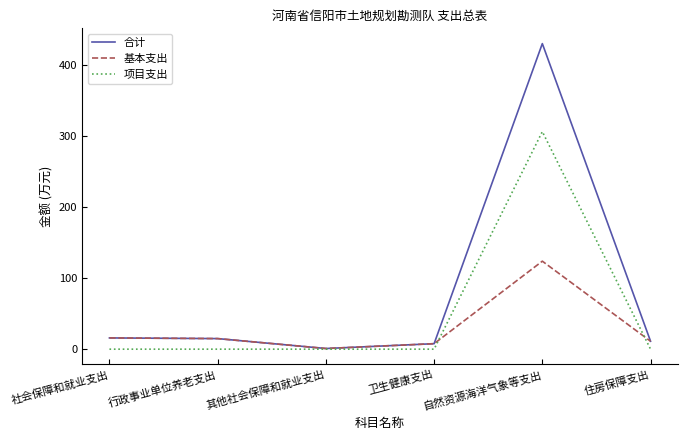

True or false: 合计 has a value of 91.0 at 自然资源海洋气象等支出.

False